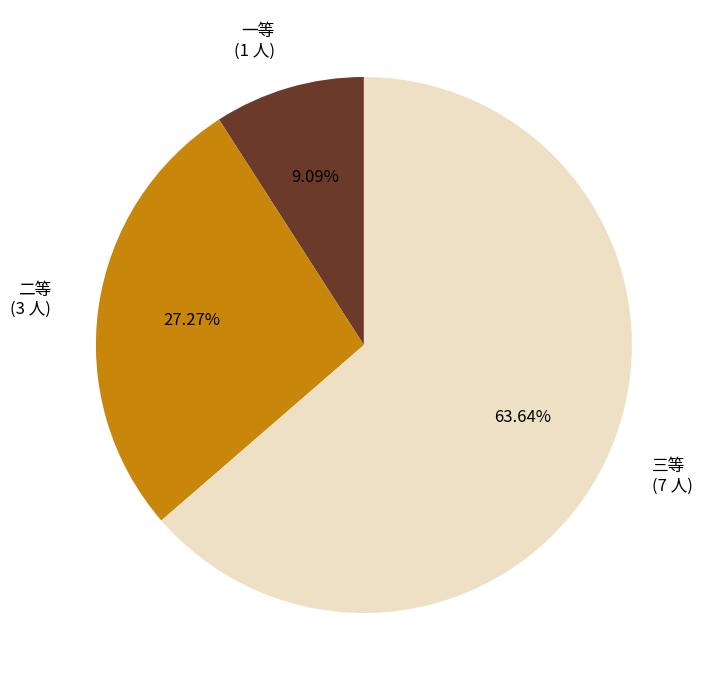

True or false: 三等 accounts for 78% of the total.

False